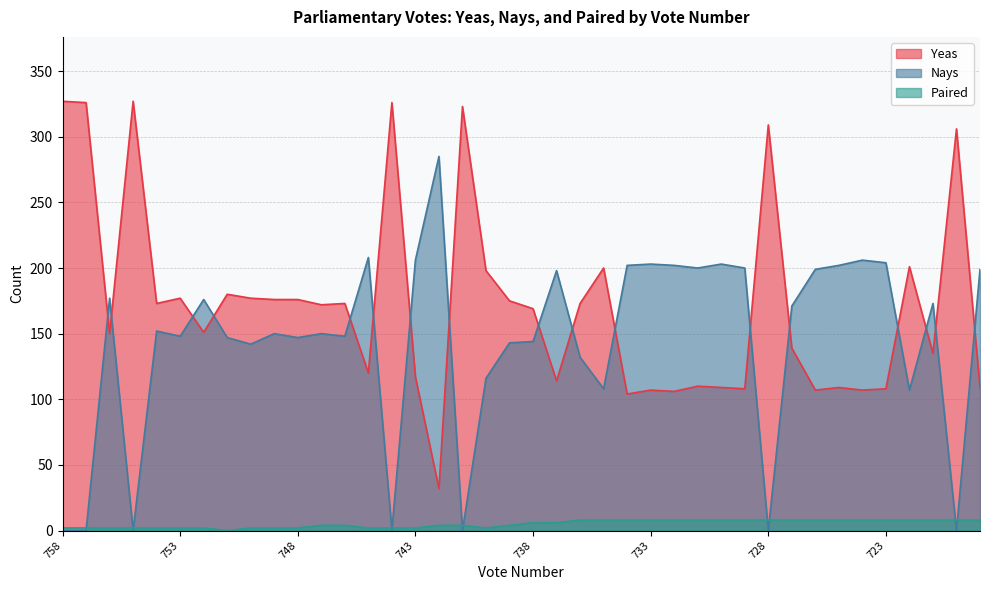

Reading right to left, list all the values displayed in this chart.

Yeas: 719=109	720=306	721=135	722=201	723=108	724=107	725=109	726=107	727=139	728=309	729=108	730=109	731=110	732=106	733=107	734=104	735=200	736=173	737=114	738=169	739=175	740=198	741=323	742=32	743=117	744=326	745=120	746=173	747=172	748=176	749=176	750=177	751=180	752=151	753=177	754=173	755=327	756=150	757=326	758=327
Nays: 719=199	720=0	721=173	722=107	723=204	724=206	725=202	726=199	727=171	728=0	729=200	730=203	731=200	732=202	733=203	734=202	735=108	736=132	737=198	738=144	739=143	740=116	741=0	742=285	743=206	744=0	745=208	746=148	747=150	748=147	749=150	750=142	751=147	752=176	753=148	754=152	755=0	756=177	757=0	758=0
Paired: 719=8	720=8	721=8	722=8	723=8	724=8	725=8	726=8	727=8	728=8	729=8	730=8	731=8	732=8	733=8	734=8	735=8	736=8	737=6	738=6	739=4	740=2	741=4	742=4	743=2	744=2	745=2	746=4	747=4	748=2	749=2	750=2	751=0	752=2	753=2	754=2	755=2	756=2	757=2	758=2